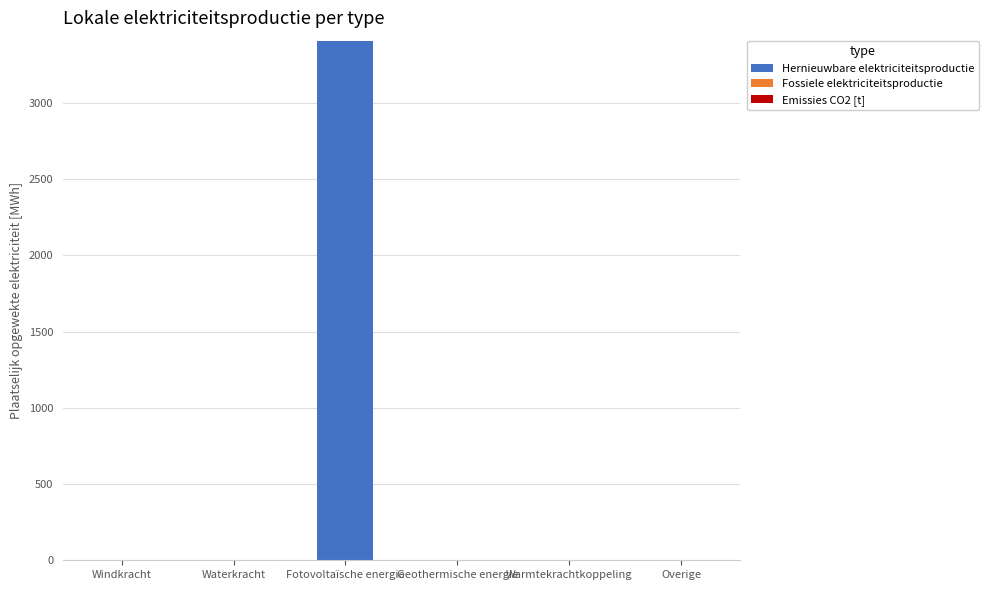

What is the maximum value shown in the chart?

3409.3